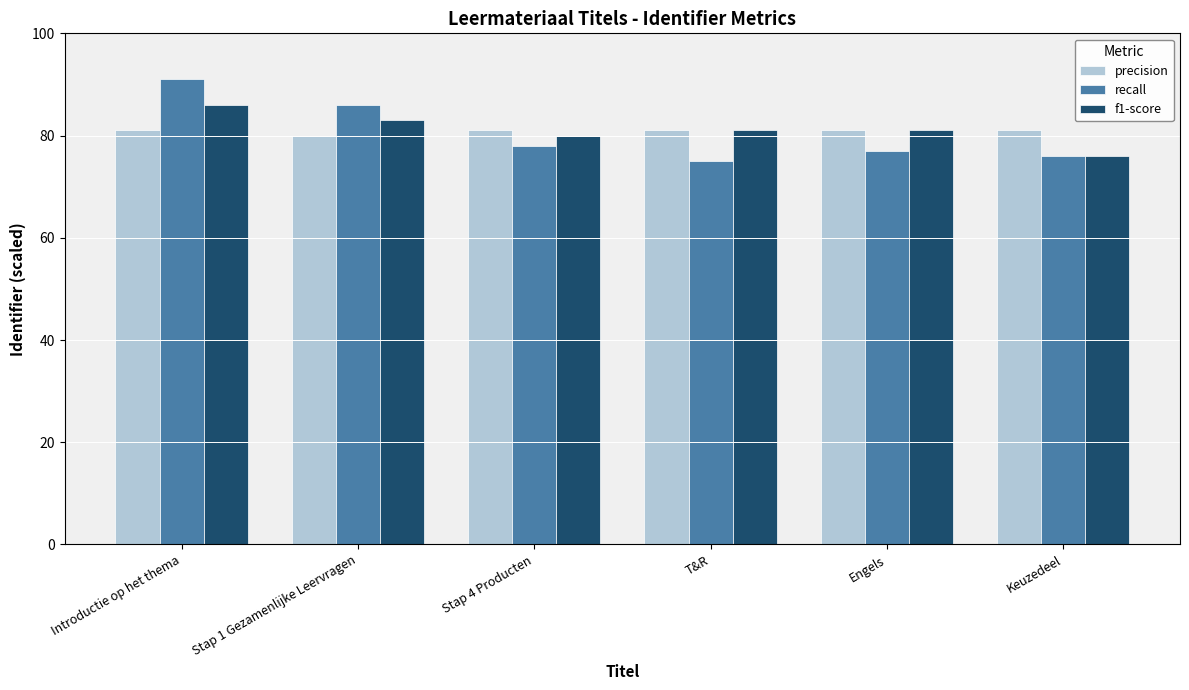

At which category does the chart reach its minimum across all series?

T&R